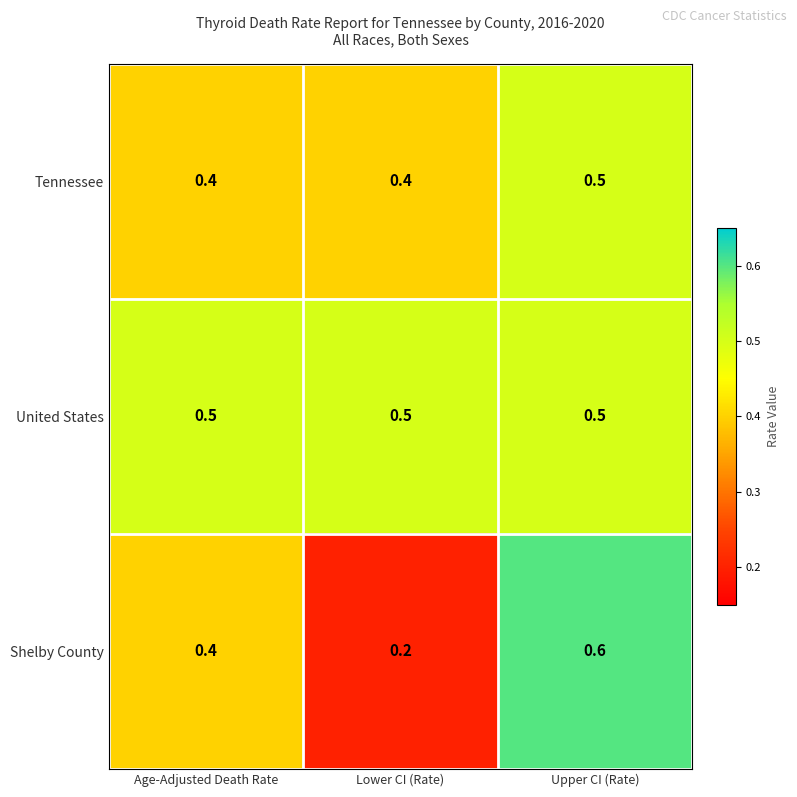

What is the spread (max minus min) of values at Lower CI (Rate)?

0.3